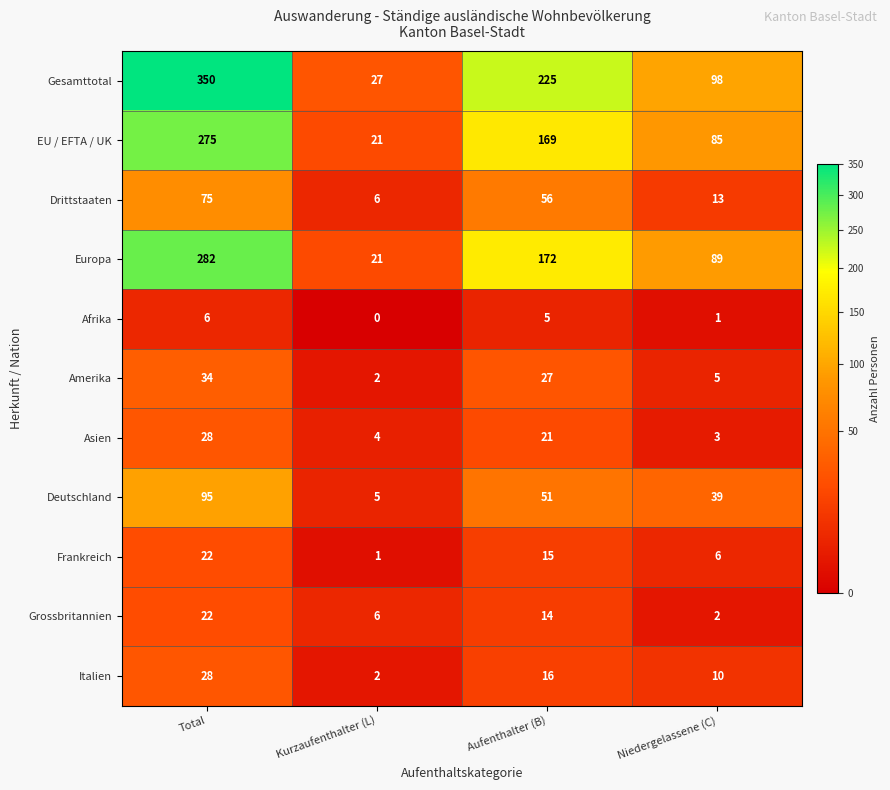

Rank the series at Niedergelassene (C) from highest to lowest value.

Gesamttotal, Europa, EU / EFTA / UK, Deutschland, Drittstaaten, Italien, Frankreich, Amerika, Asien, Grossbritannien, Afrika